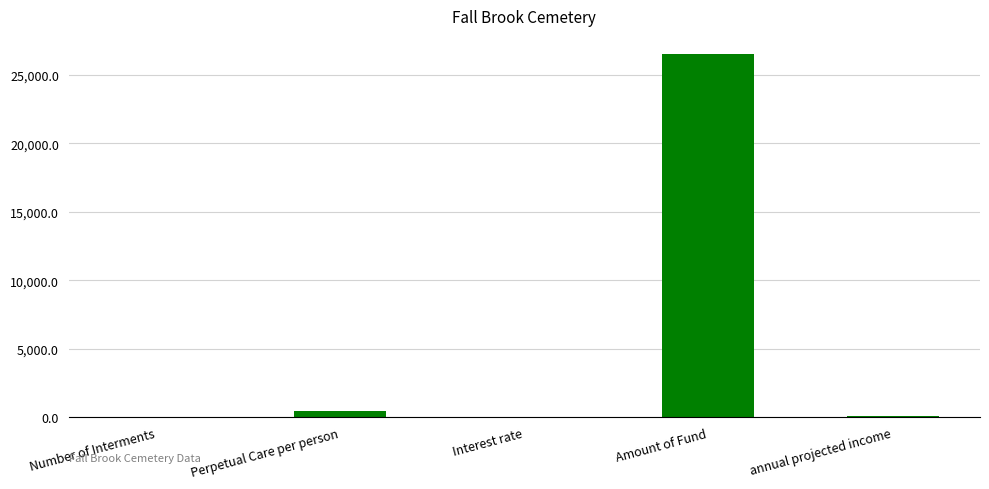

What is the sum of all values?

27185.5